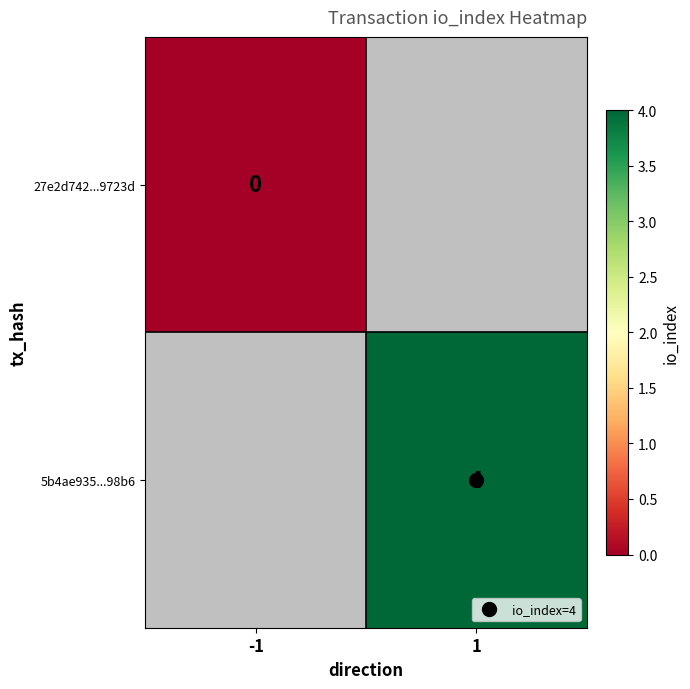

How many series are shown in this chart?

2